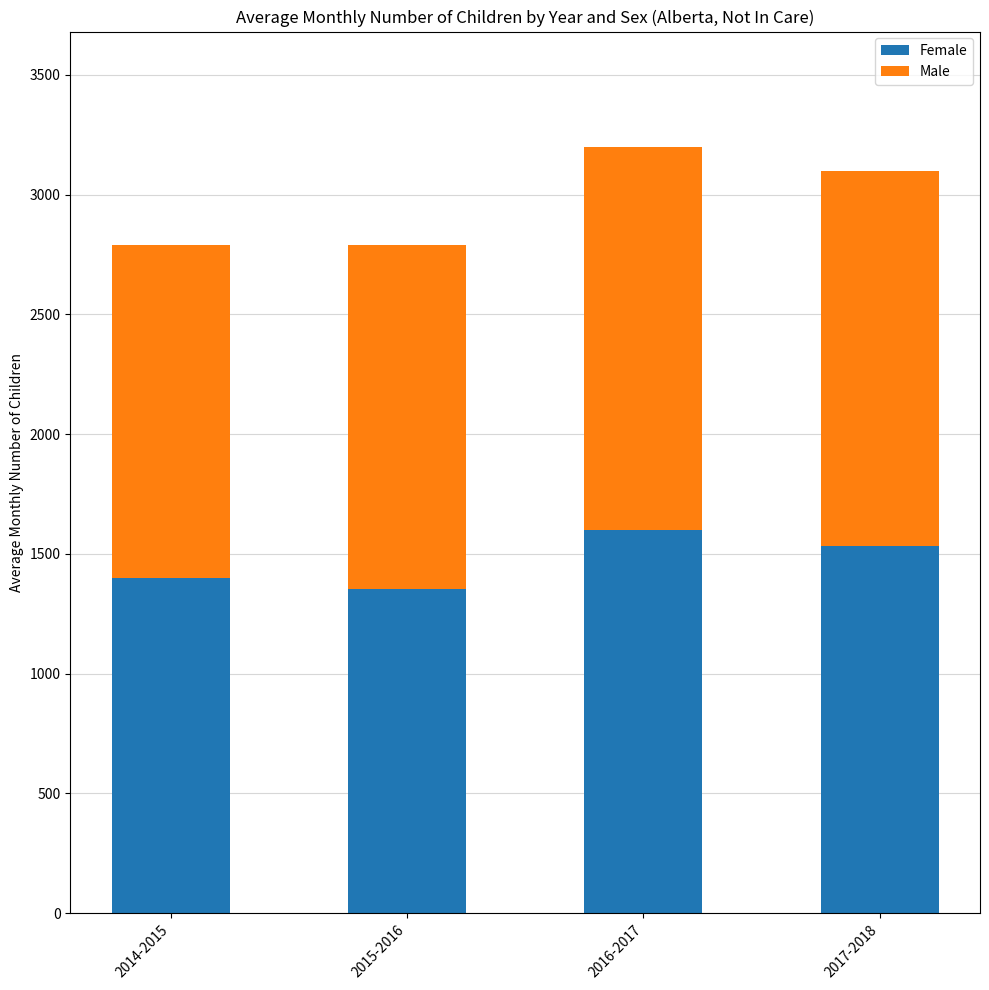

What is the maximum value for Female?

1599